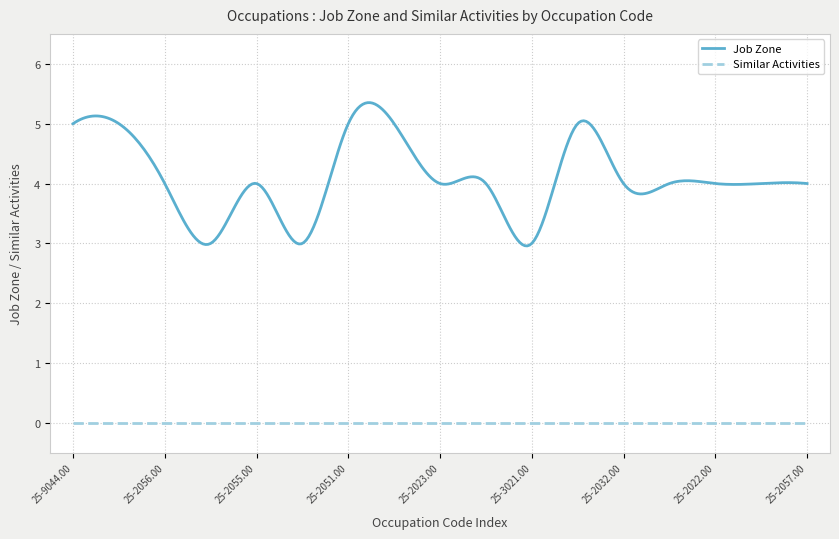

Which series has the largest total across all categories?

Job Zone